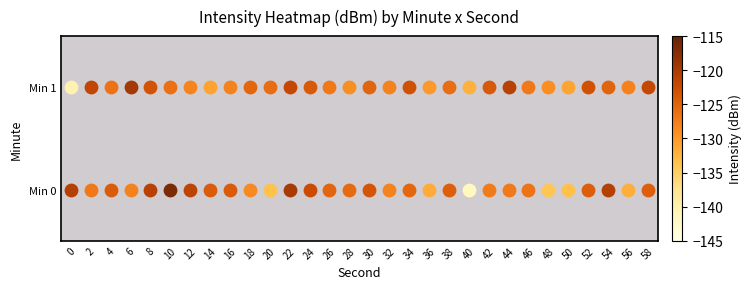

Rank the series by their average value, from lowest to highest.

Min 0, Min 1